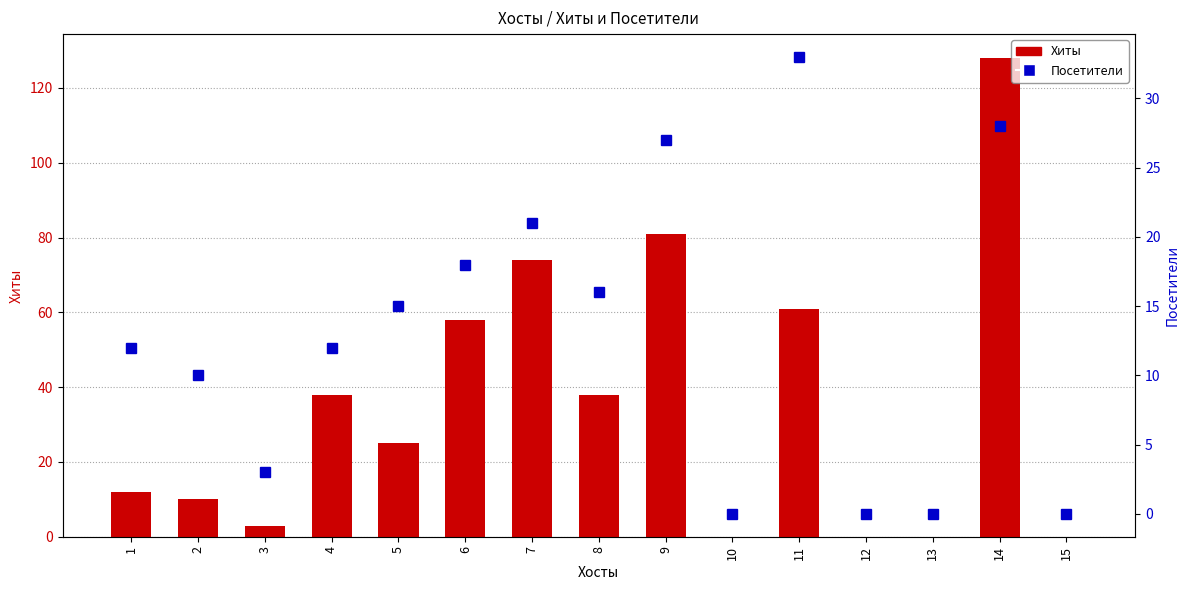

At which category does the chart reach its peak across all series?

14